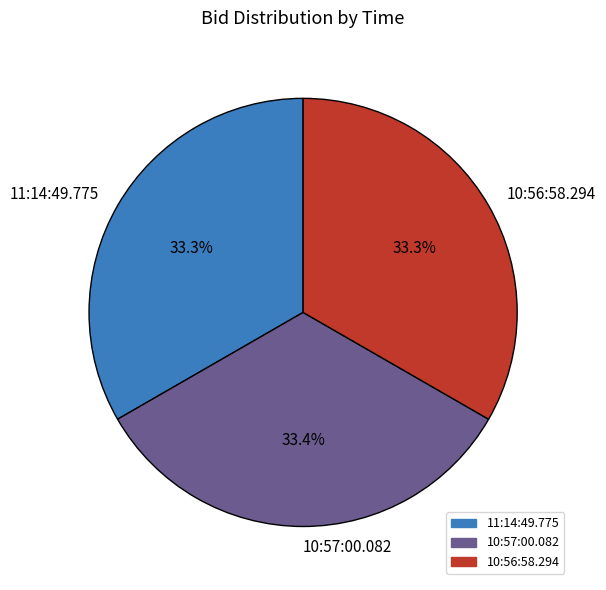

How much of the chart is everything except 11:14:49.775?

66.7%